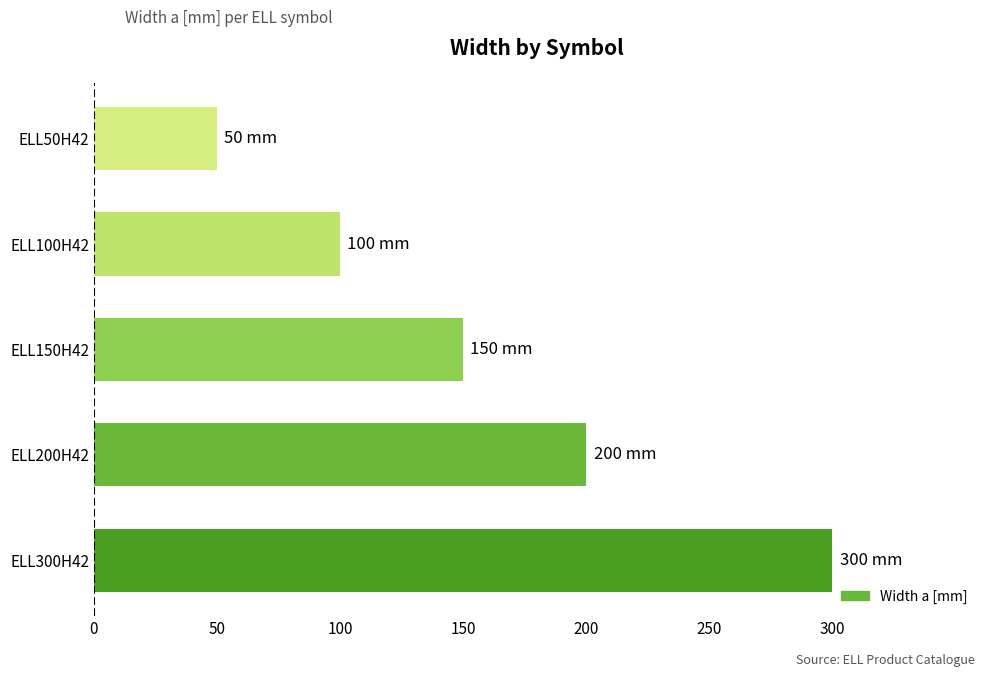

What is the minimum value shown in the chart?

50